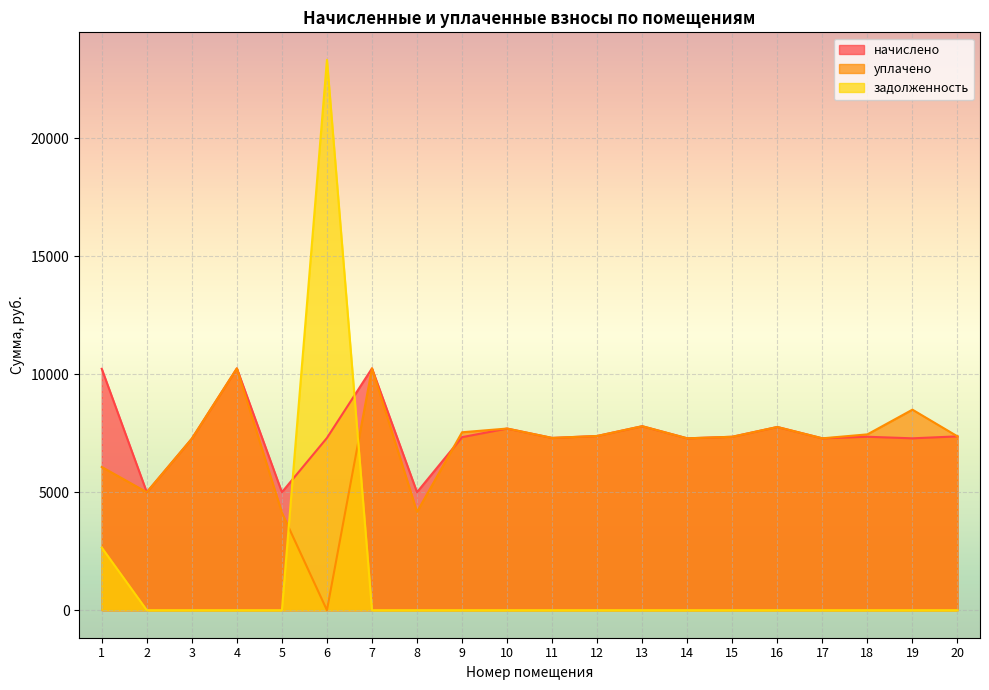

Does the chart display data point markers on the line(s)?

No